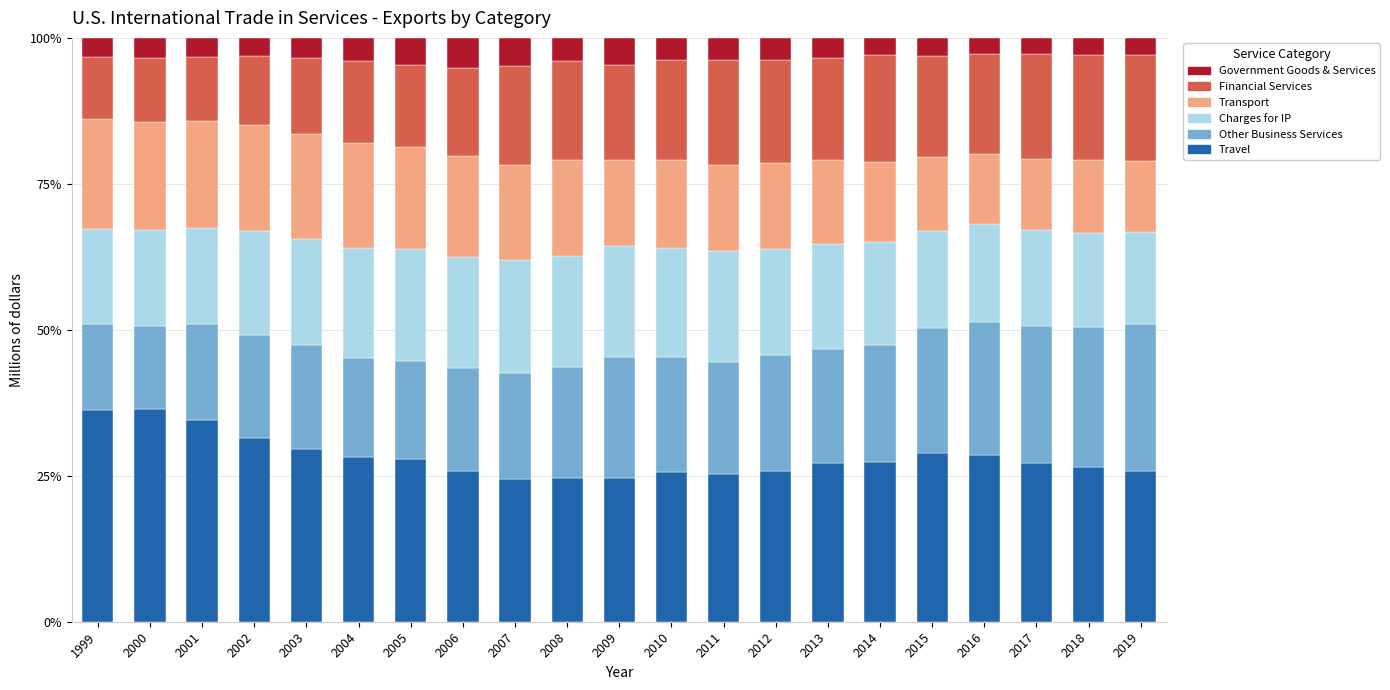

What is the highest value of the Travel series?

36.4